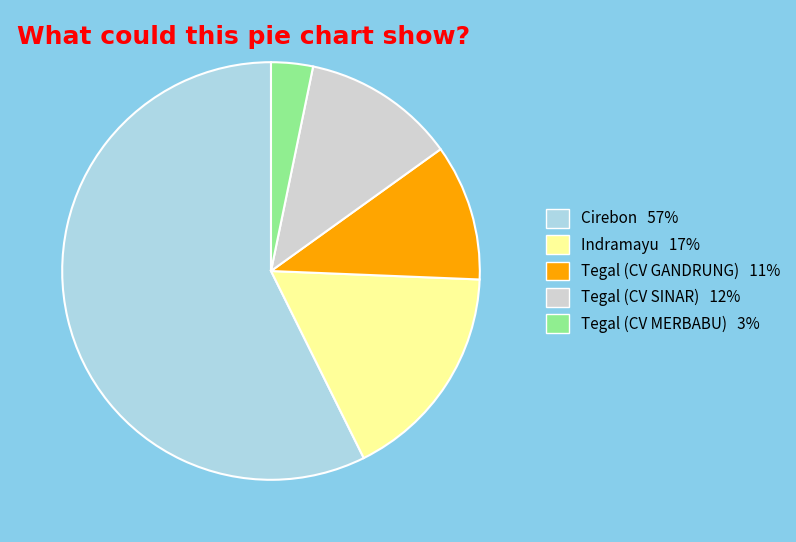

Count the number of slices in the pie.

5